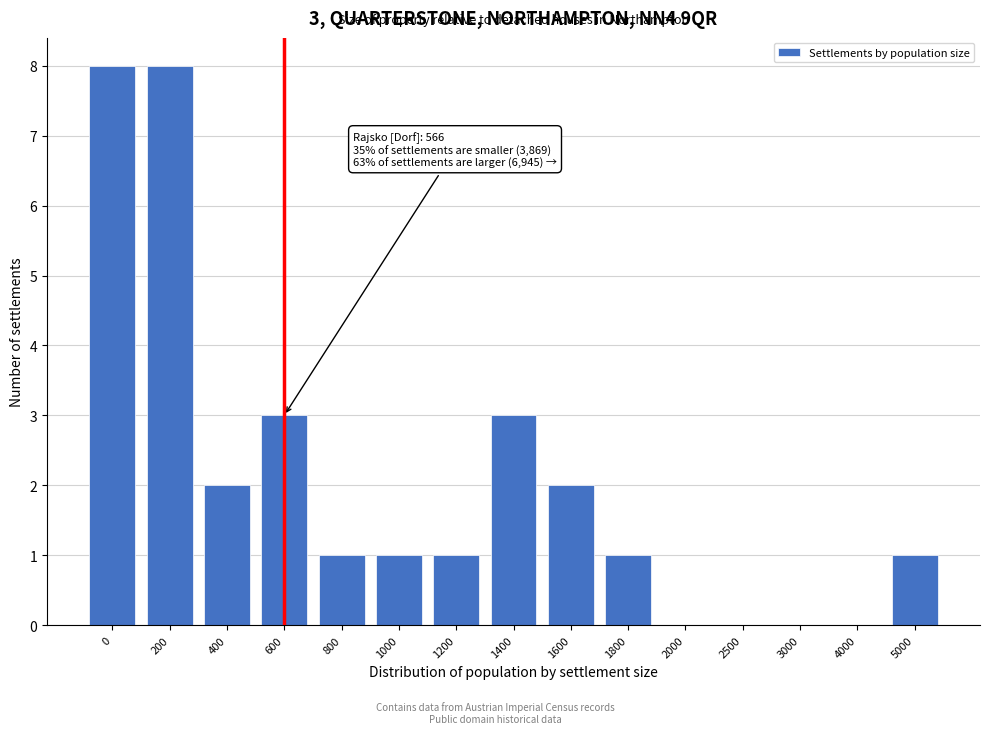

Reading right to left, extract all data points from this chart.

5000=1	4000=0	3000=0	2500=0	2000=0	1800=1	1600=2	1400=3	1200=1	1000=1	800=1	600=3	400=2	200=8	0=8